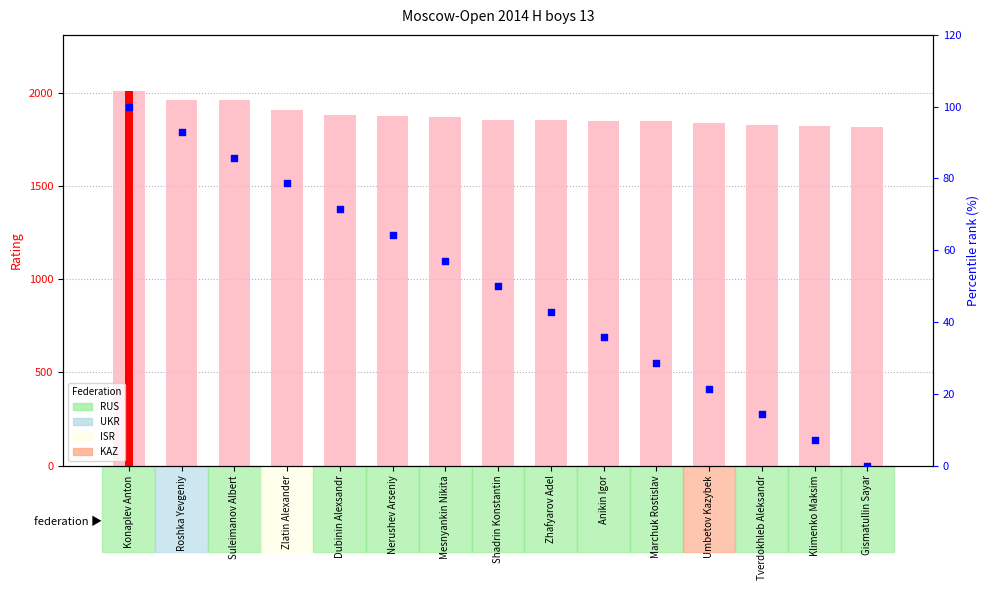

At how many categories does at least one series exceed 1492?

15